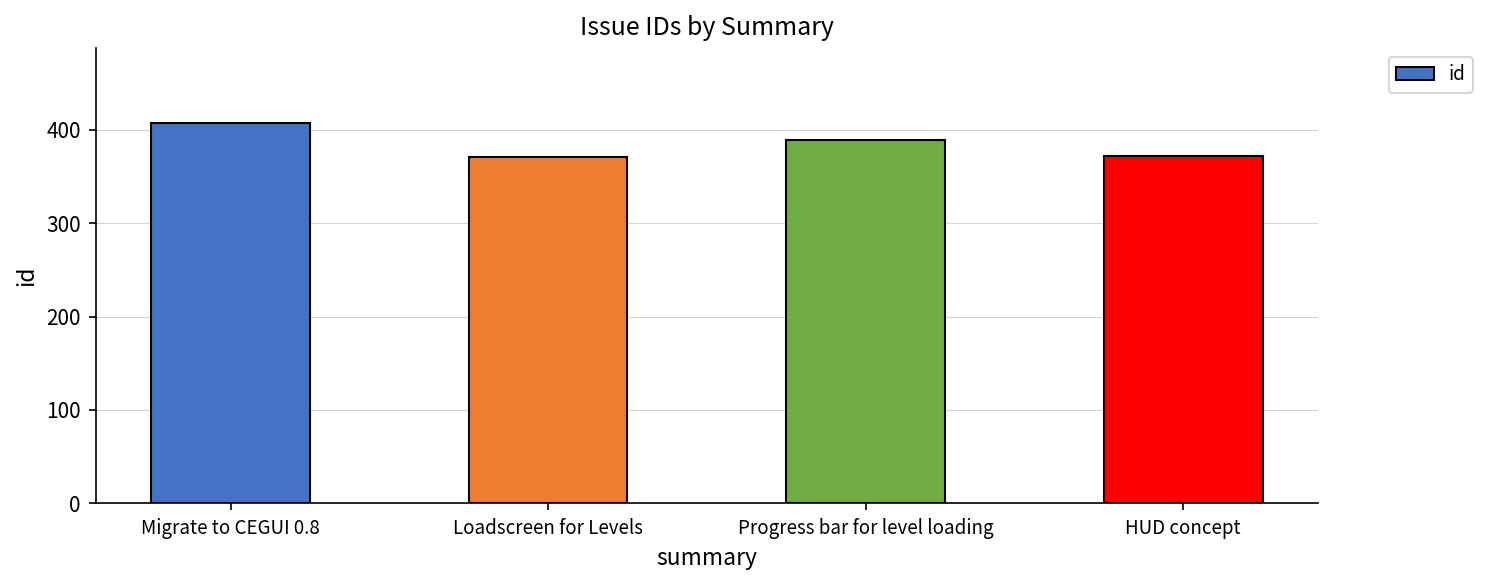

True or false: the data shows 371 at Loadscreen for Levels.

True